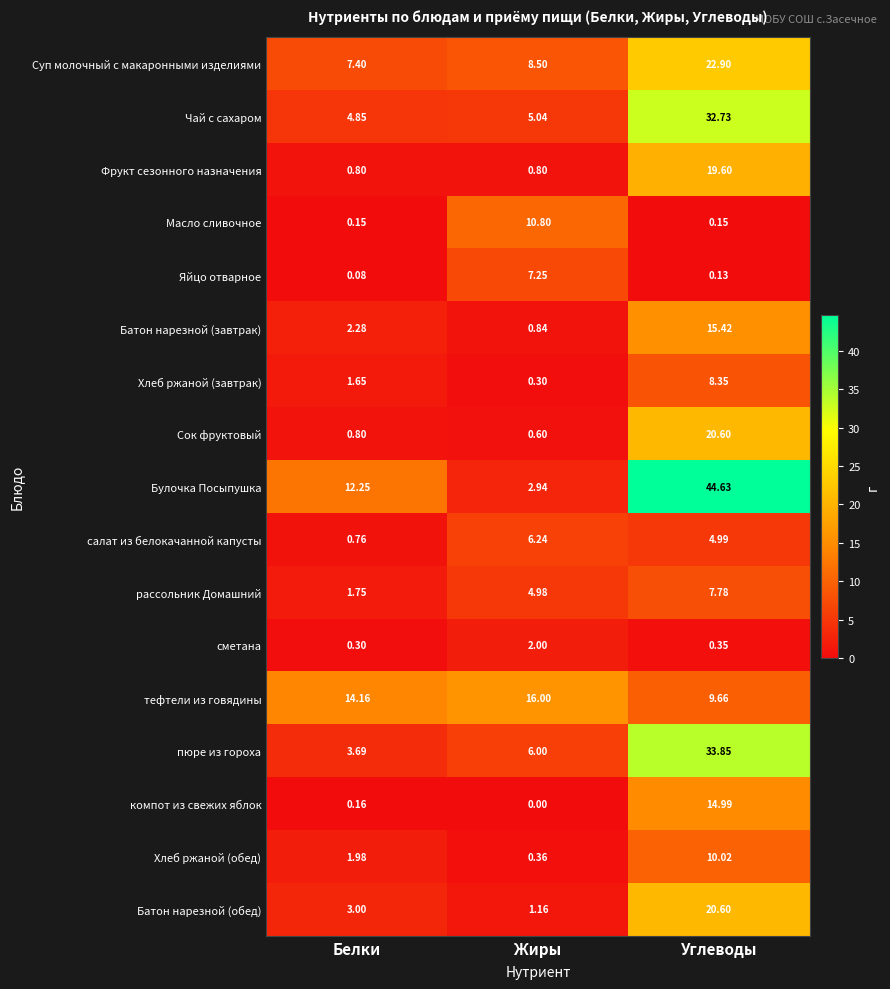

Where is рассольник Домашний nearest to the value 4?

Жиры